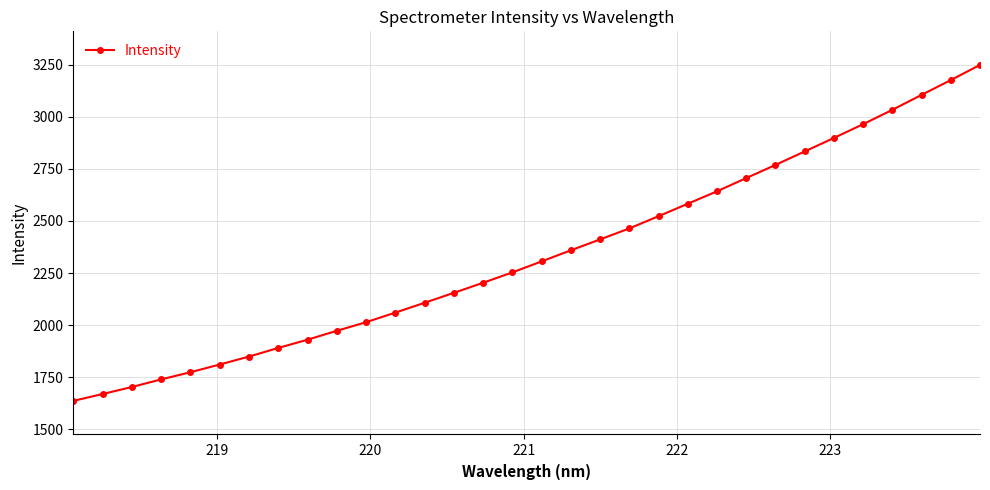

What is the smallest value displayed?

1637.0